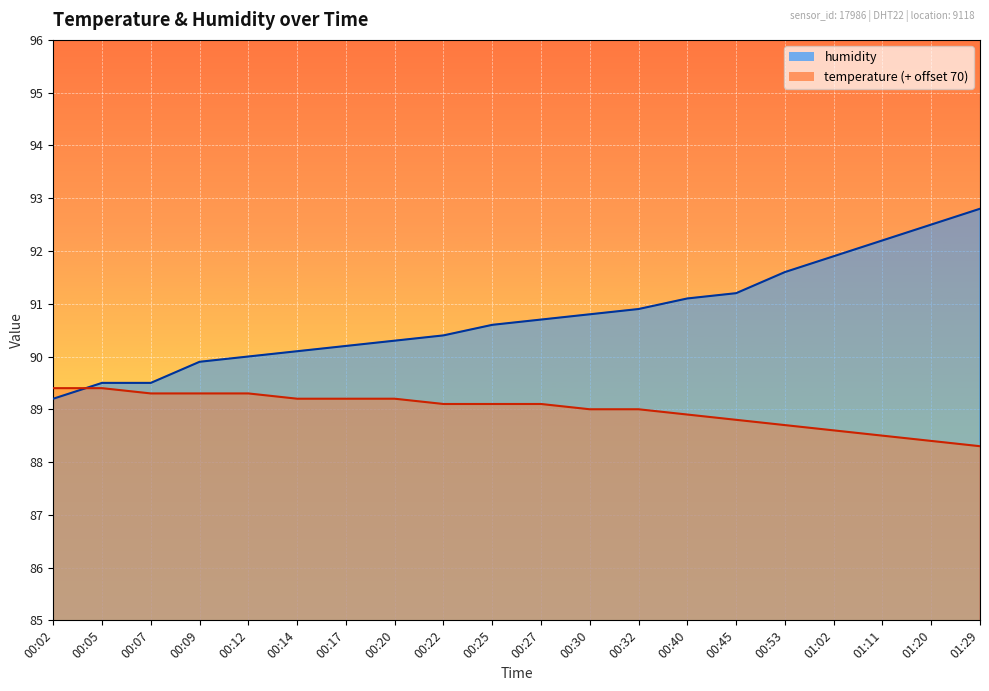

Reading left to right, what are all the values shown in this chart?

temperature: 00:02=89.4	00:05=89.4	00:07=89.3	00:09=89.3	00:12=89.3	00:14=89.2	00:17=89.2	00:20=89.2	00:22=89.1	00:25=89.1	00:27=89.1	00:30=89.0	00:32=89.0	00:40=88.9	00:45=88.8	00:53=88.7	01:02=88.6	01:11=88.5	01:20=88.4	01:29=88.3
humidity: 00:02=89.2	00:05=89.5	00:07=89.5	00:09=89.9	00:12=90.0	00:14=90.1	00:17=90.2	00:20=90.3	00:22=90.4	00:25=90.6	00:27=90.7	00:30=90.8	00:32=90.9	00:40=91.1	00:45=91.2	00:53=91.6	01:02=91.9	01:11=92.2	01:20=92.5	01:29=92.8